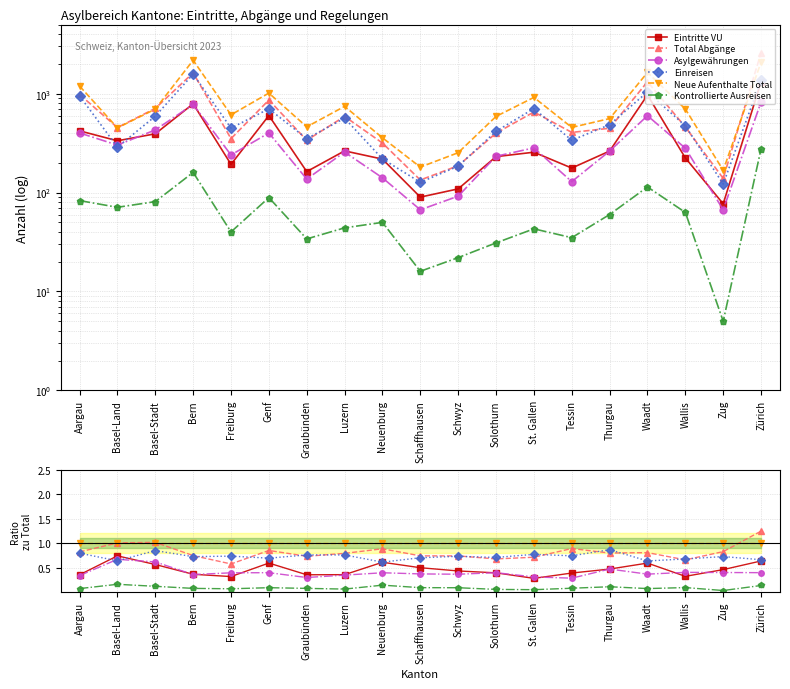

Reading right to left, list all the values displayed in this chart.

Eintritte VU: Zürich=0.6	Zug=0.5	Wallis=0.3	Waadt=0.6	Thurgau=0.5	Tessin=0.4	St. Gallen=0.3	Solothurn=0.4	Schwyz=0.4	Schaffhausen=0.5	Neuenburg=0.6	Luzern=0.4	Graubünden=0.4	Genf=0.6	Freiburg=0.3	Bern=0.4	Basel-Stadt=0.6	Basel-Land=0.7	Aargau=0.4
Total Abgänge: Zürich=1.2	Zug=0.8	Wallis=0.7	Waadt=0.8	Thurgau=0.8	Tessin=0.9	St. Gallen=0.7	Solothurn=0.7	Schwyz=0.7	Schaffhausen=0.7	Neuenburg=0.9	Luzern=0.8	Graubünden=0.7	Genf=0.9	Freiburg=0.6	Bern=0.7	Basel-Stadt=1.0	Basel-Land=1.0	Aargau=0.8
Asylgewährungen: Zürich=0.4	Zug=0.4	Wallis=0.4	Waadt=0.4	Thurgau=0.5	Tessin=0.3	St. Gallen=0.3	Solothurn=0.4	Schwyz=0.4	Schaffhausen=0.4	Neuenburg=0.4	Luzern=0.3	Graubünden=0.3	Genf=0.4	Freiburg=0.4	Bern=0.4	Basel-Stadt=0.6	Basel-Land=0.7	Aargau=0.3
Einreisen: Zürich=0.7	Zug=0.7	Wallis=0.7	Waadt=0.6	Thurgau=0.9	Tessin=0.7	St. Gallen=0.8	Solothurn=0.7	Schwyz=0.7	Schaffhausen=0.7	Neuenburg=0.6	Luzern=0.8	Graubünden=0.8	Genf=0.7	Freiburg=0.7	Bern=0.7	Basel-Stadt=0.8	Basel-Land=0.6	Aargau=0.8
Neue Aufenthalte Total: Zürich=1.0	Zug=1.0	Wallis=1.0	Waadt=1.0	Thurgau=1.0	Tessin=1.0	St. Gallen=1.0	Solothurn=1.0	Schwyz=1.0	Schaffhausen=1.0	Neuenburg=1.0	Luzern=1.0	Graubünden=1.0	Genf=1.0	Freiburg=1.0	Bern=1.0	Basel-Stadt=1.0	Basel-Land=1.0	Aargau=1.0
Kontrollierte Ausreisen: Zürich=0.1	Zug=0.0	Wallis=0.1	Waadt=0.1	Thurgau=0.1	Tessin=0.1	St. Gallen=0.0	Solothurn=0.1	Schwyz=0.1	Schaffhausen=0.1	Neuenburg=0.1	Luzern=0.1	Graubünden=0.1	Genf=0.1	Freiburg=0.1	Bern=0.1	Basel-Stadt=0.1	Basel-Land=0.2	Aargau=0.1